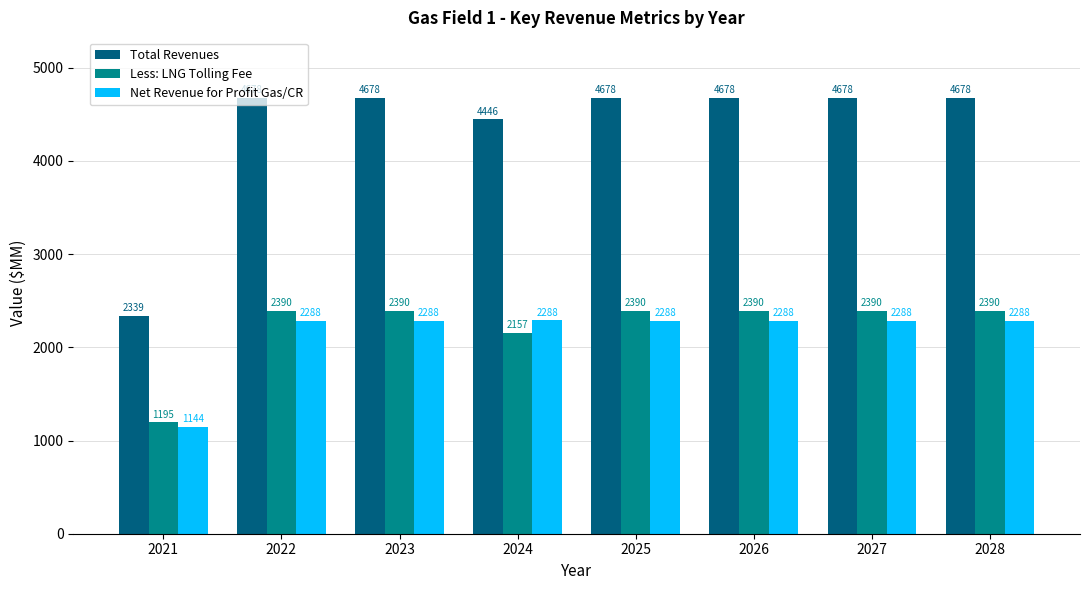

Where does the Net Revenue for Profit Gas/CR series first go above 2287?

2022